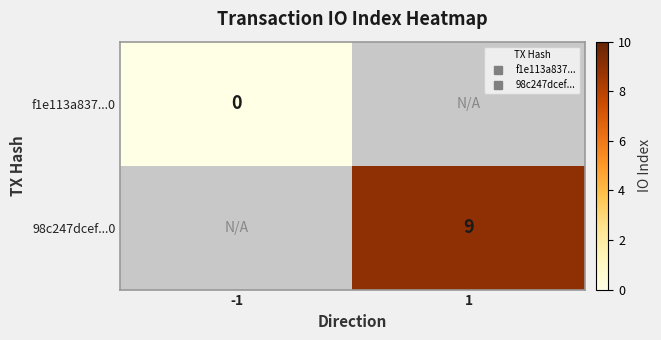

List the series in order of their overall mean, highest first.

98c247dcef...0, f1e113a837...0